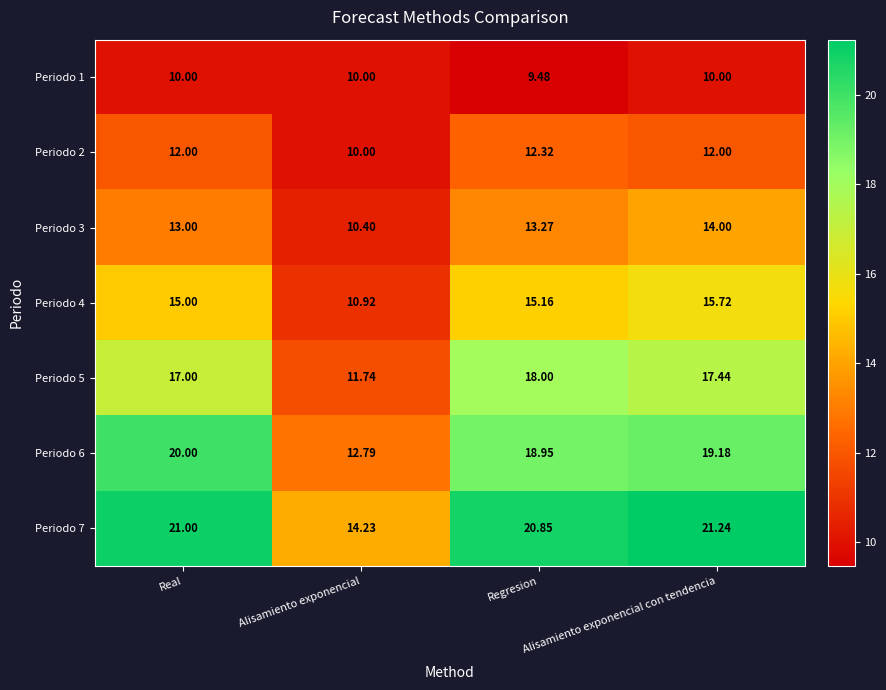

Rank the series by their maximum value, from highest to lowest.

Periodo 7, Periodo 6, Periodo 5, Periodo 4, Periodo 3, Periodo 2, Periodo 1